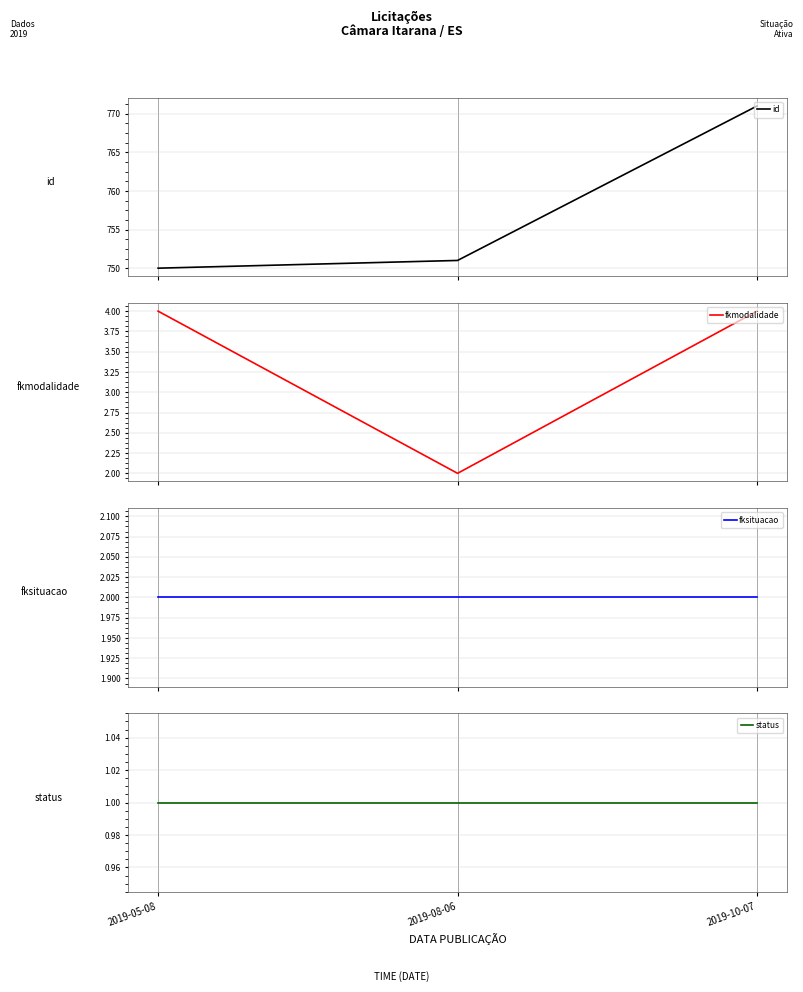

Which category has the lowest value across all series?

2019-05-08